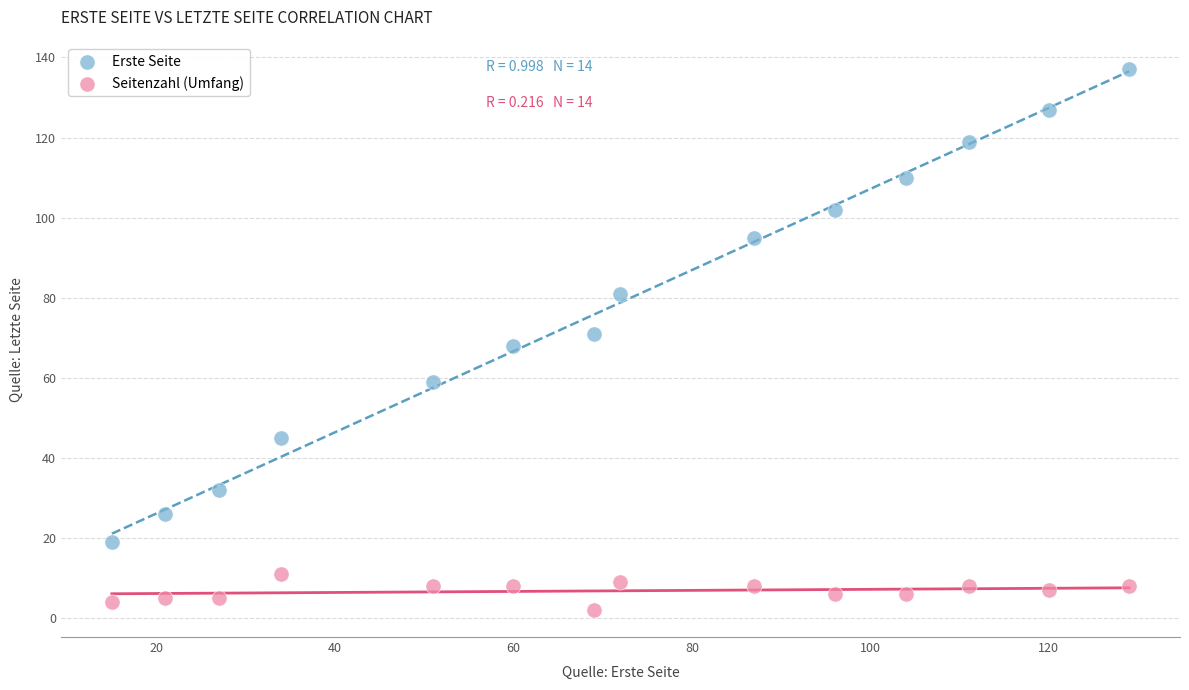

In the Erste Seite series, what Y value is closest to 78?

81